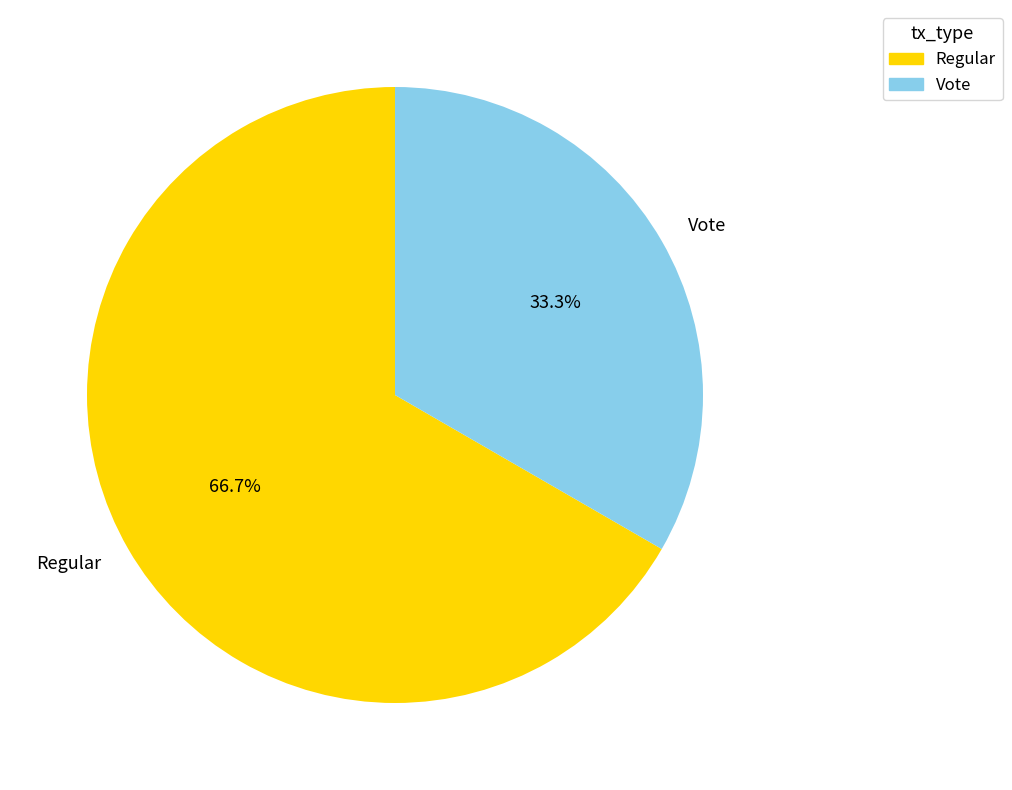

Which slice is the largest?

Regular